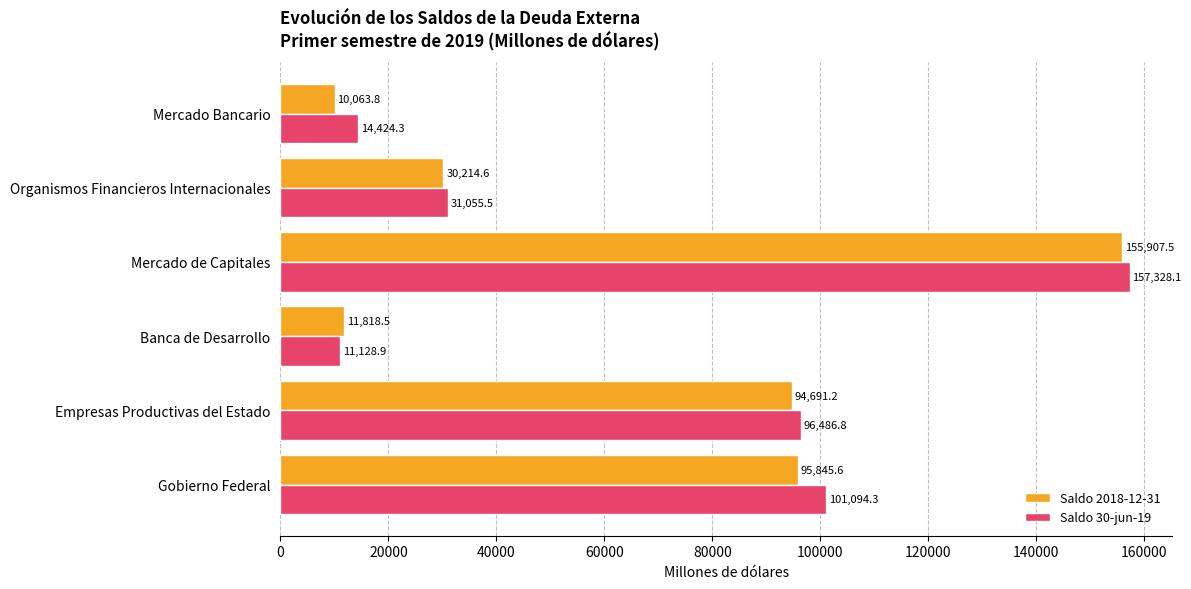

Which series has the largest range (max minus min)?

Saldo 30-jun-19